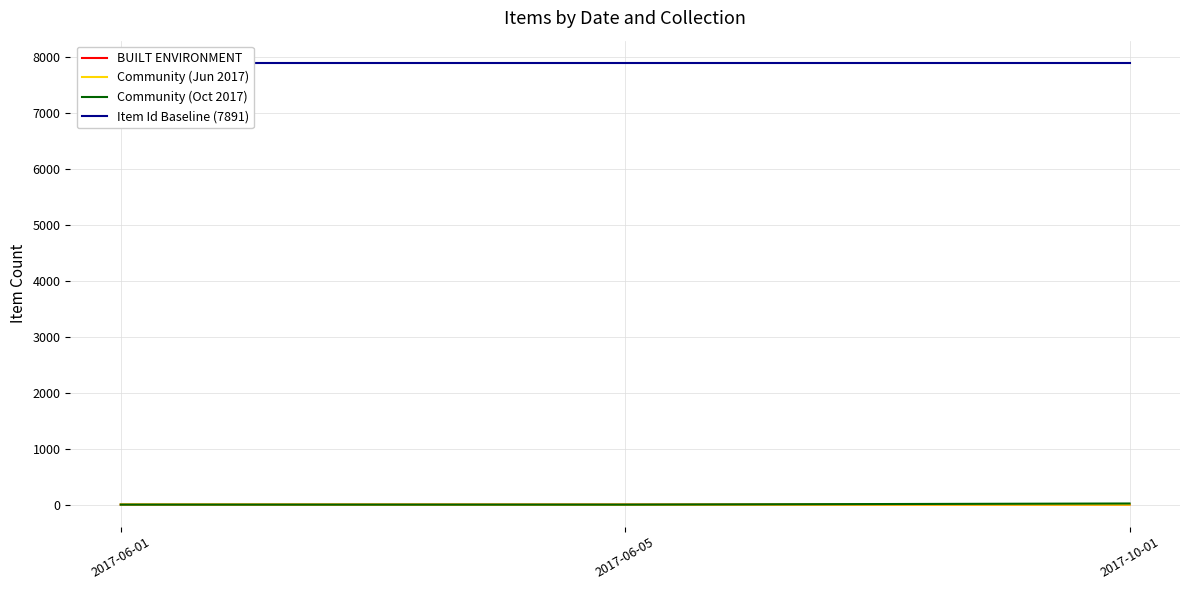

Is this an area chart (filled region under the line)?

No